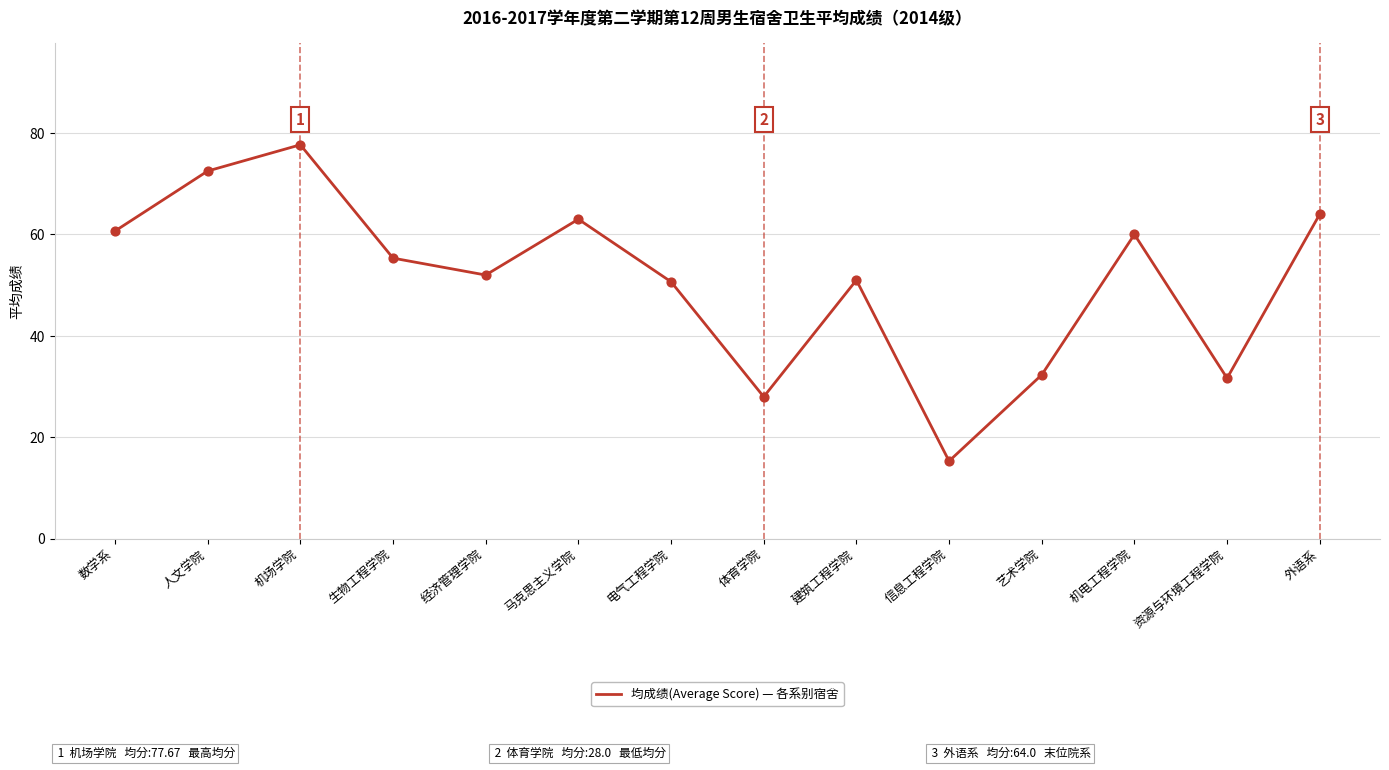

What is the change in value from 生物工程学院 to 马克思主义学院?

+7.7